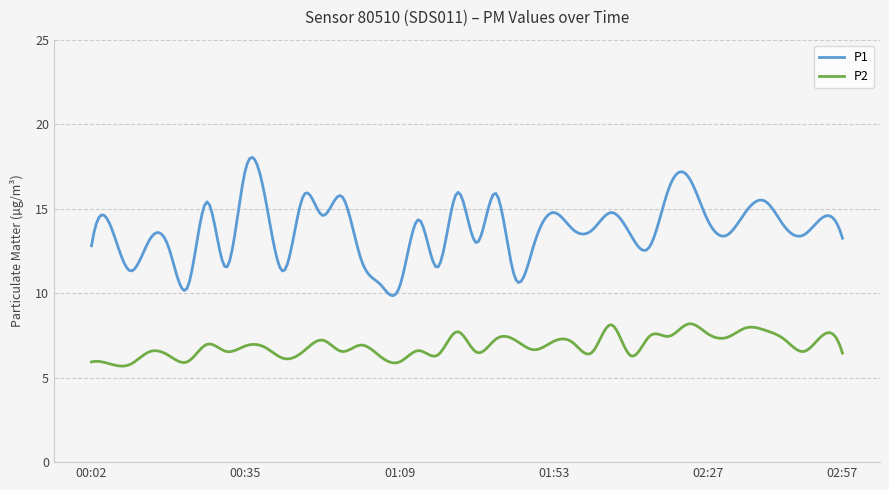

What is the difference between the maximum and minimum values in the P2 series?

2.5